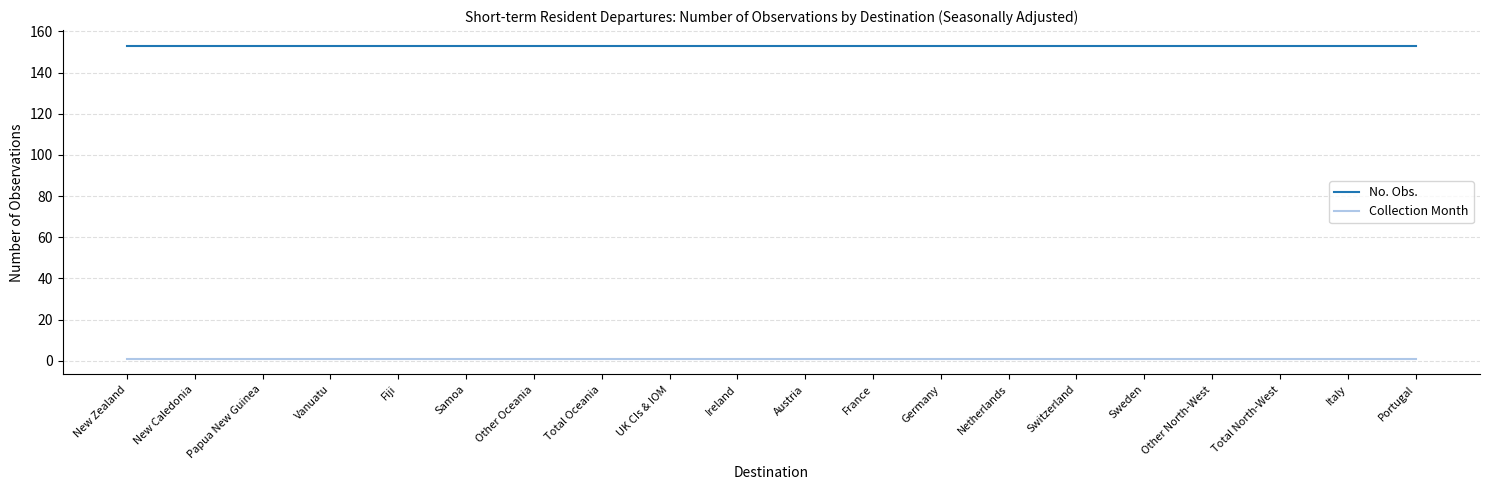

True or false: No. Obs. and Collection Month intersect in this chart.

False